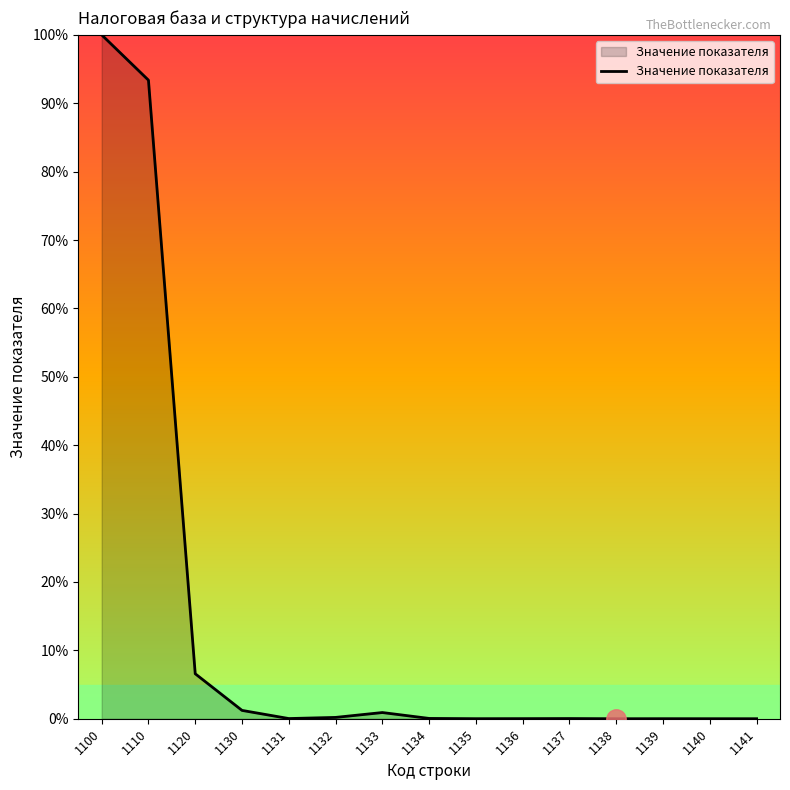

Which has a higher value, 1133 or 1137?

1133